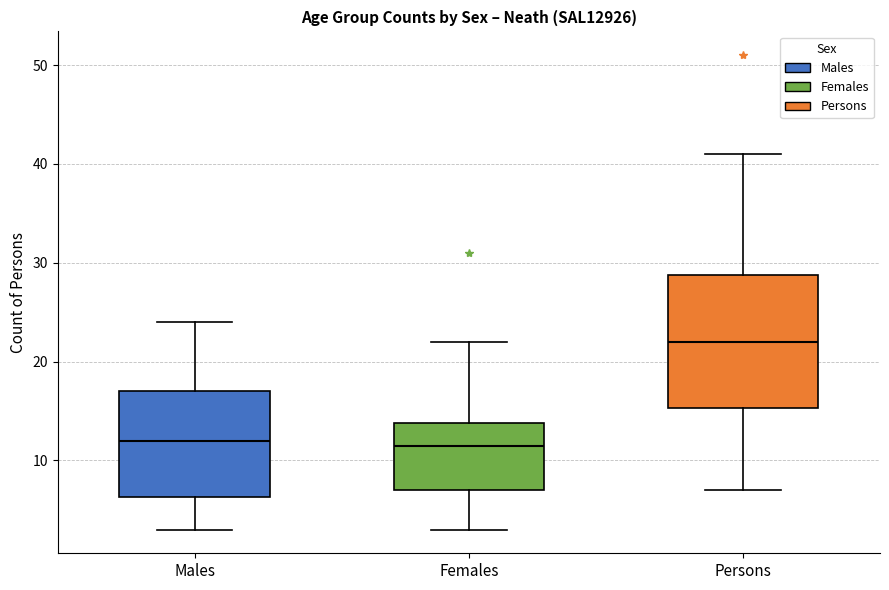

Which box is the tallest, from its lower edge to its upper edge?

Persons